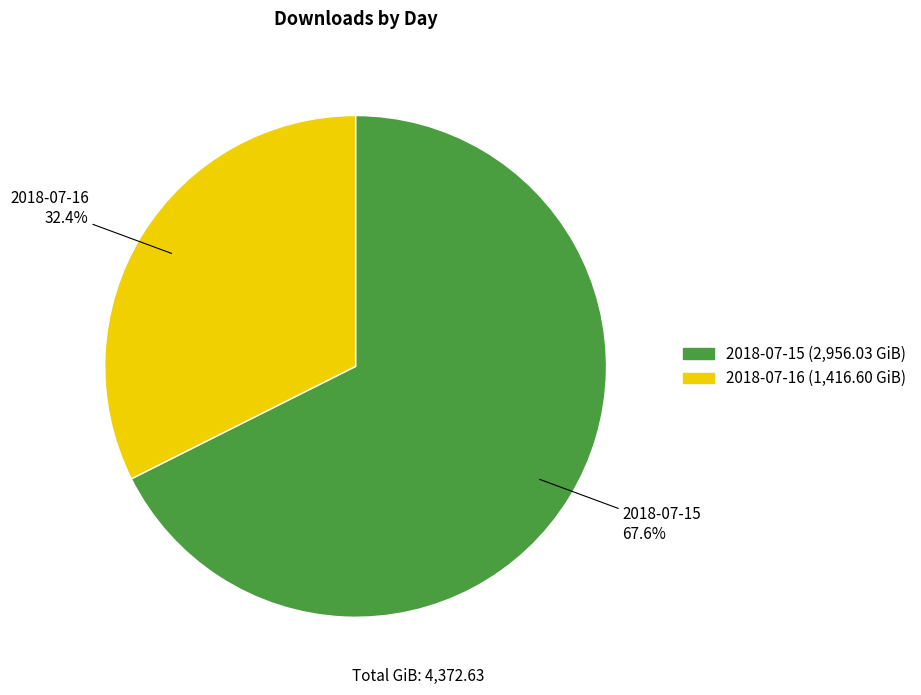

What is the total percentage of 2018-07-15 and 2018-07-16?

100.0%